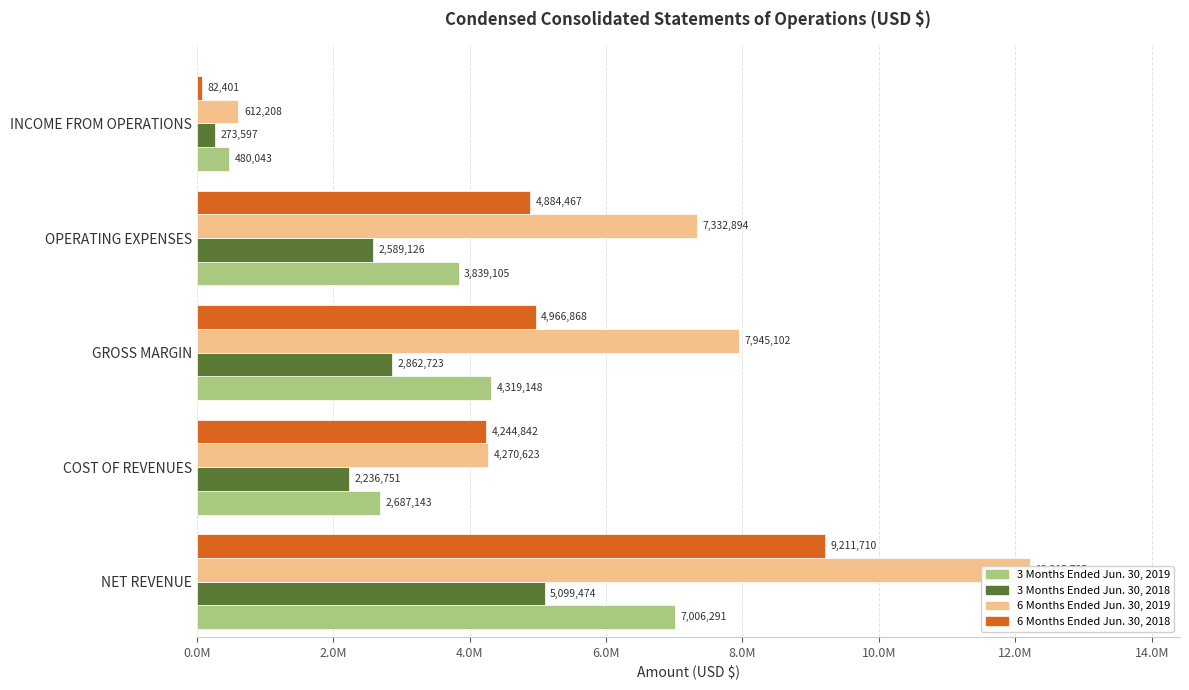

Reading left to right, list all the values displayed in this chart.

3 Months Ended Jun. 30, 2019: 7006291	2687143	4319148	3839105	480043
3 Months Ended Jun. 30, 2018: 5099474	2236751	2862723	2589126	273597
6 Months Ended Jun. 30, 2019: 12215725	4270623	7945102	7332894	612208
6 Months Ended Jun. 30, 2018: 9211710	4244842	4966868	4884467	82401